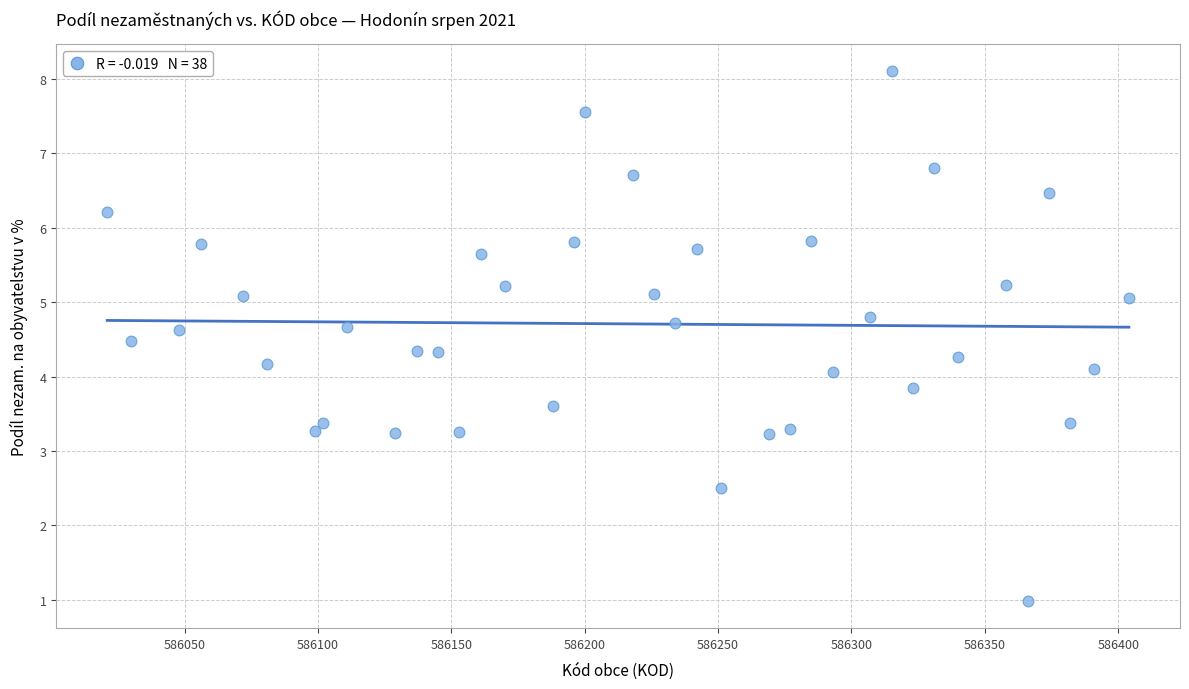

What is the range of X values (max minus min)?

383.0